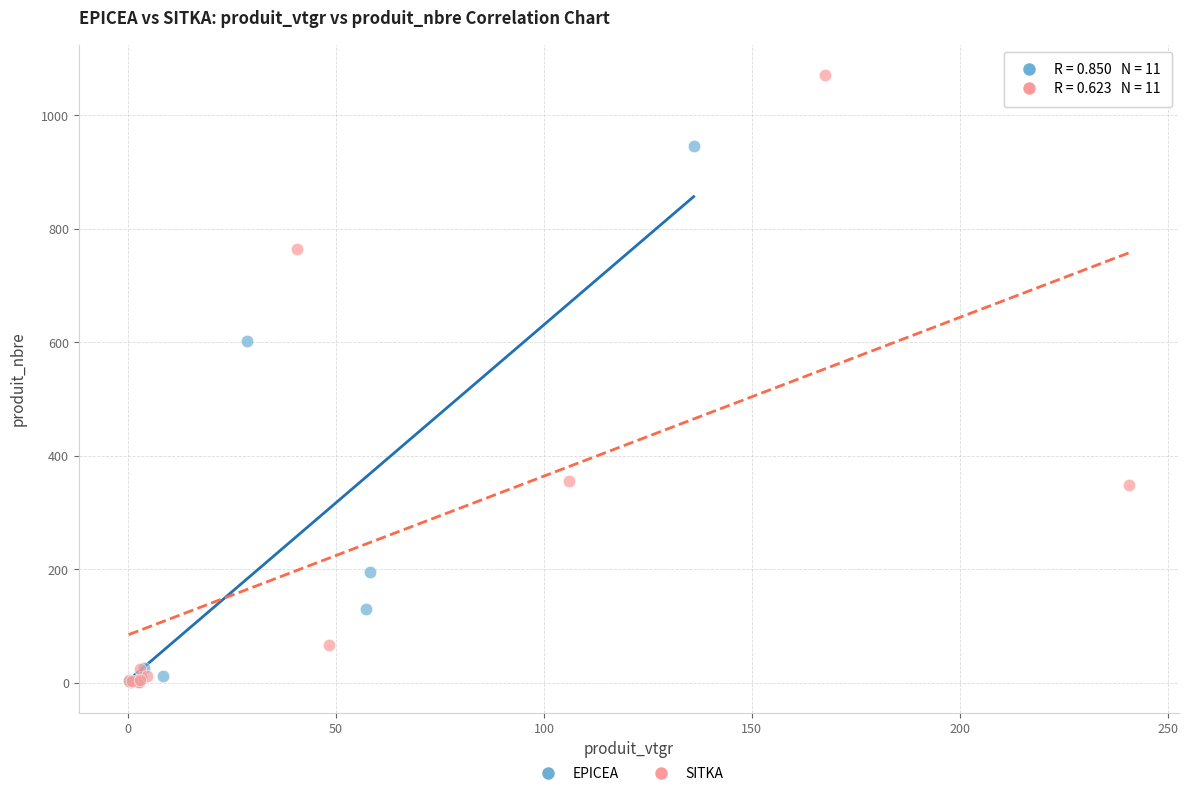

Which series has the widest spread of Y values?

SITKA